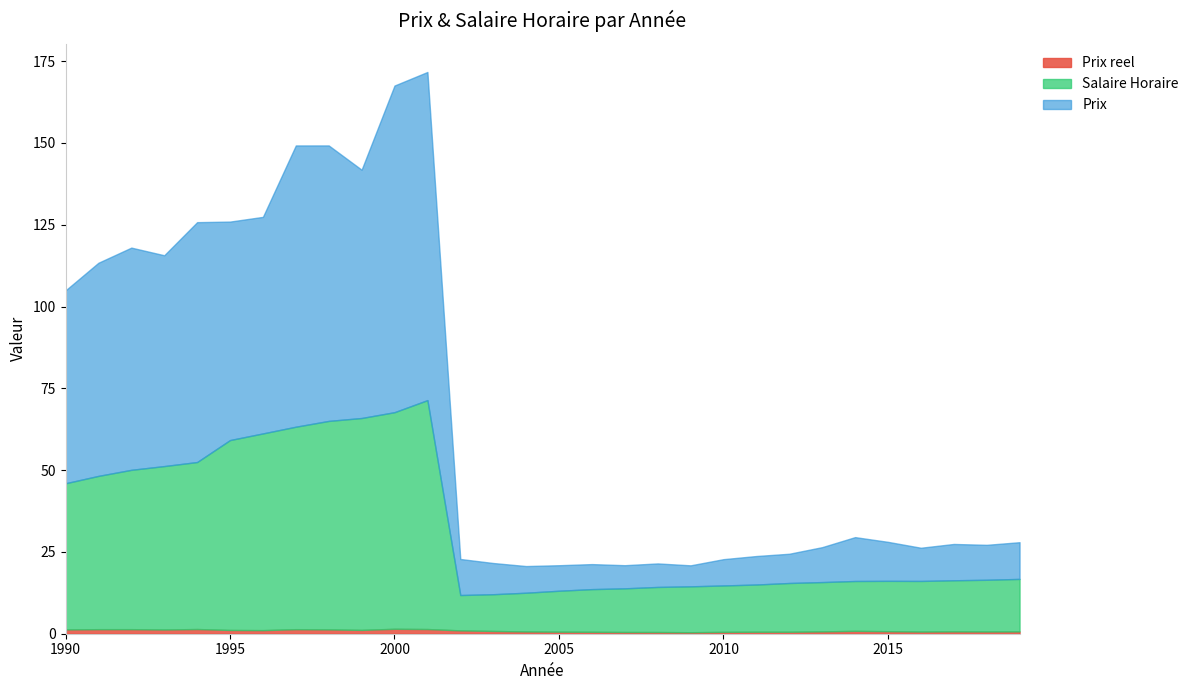

True or false: Salaire Horaire and Prix reel cross at least once.

False